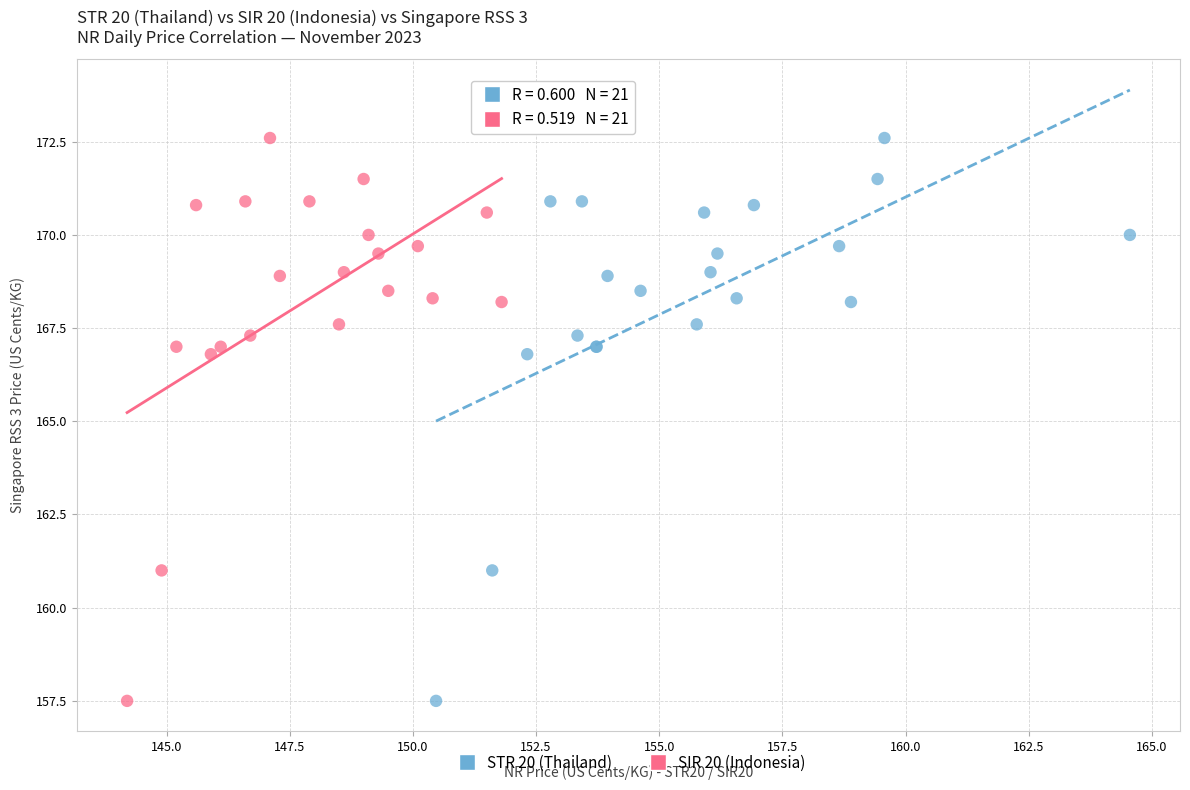

What are all the series names shown in the legend?

STR 20 (Thailand), SIR 20 (Indonesia)